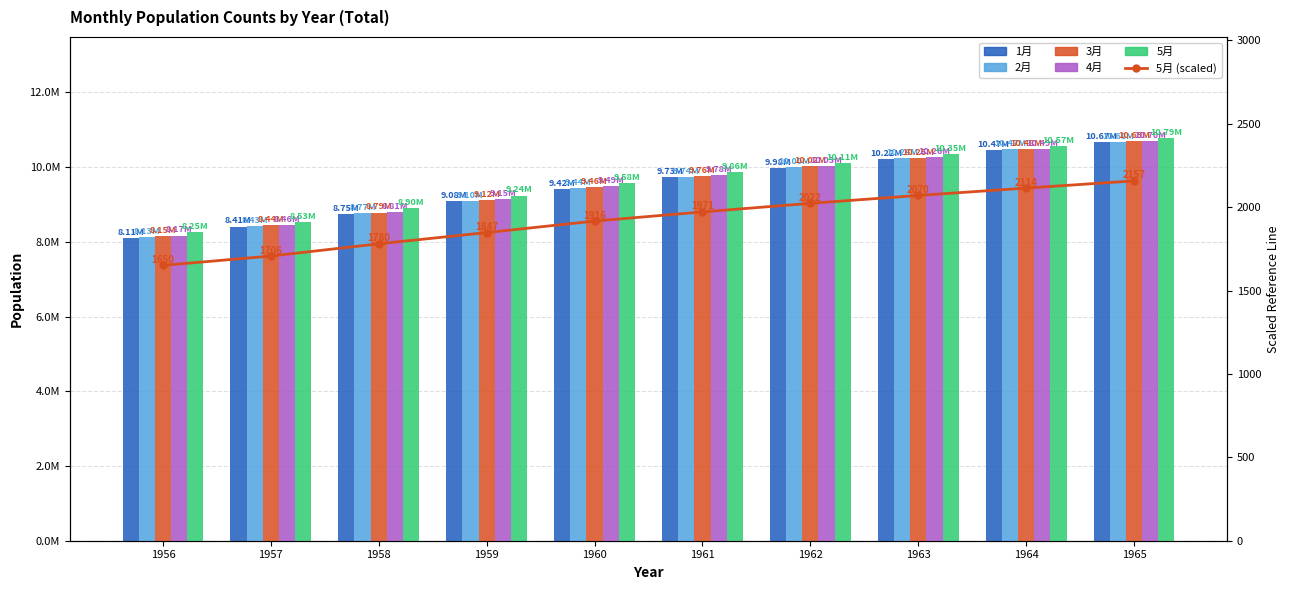

Is it true that 5月 equals 8901660.0 at 1958?

True